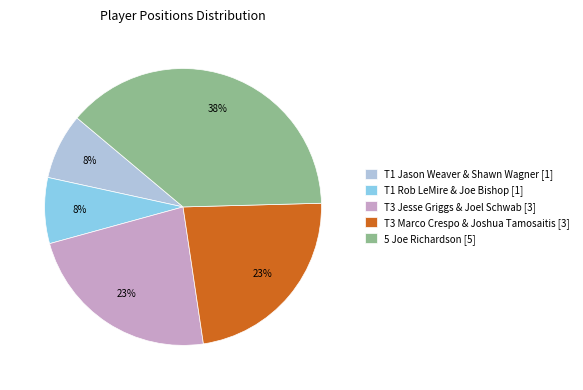

What percentage is the T1 Rob LeMire & Joe Bishop [1] slice, to the nearest percent?

8%